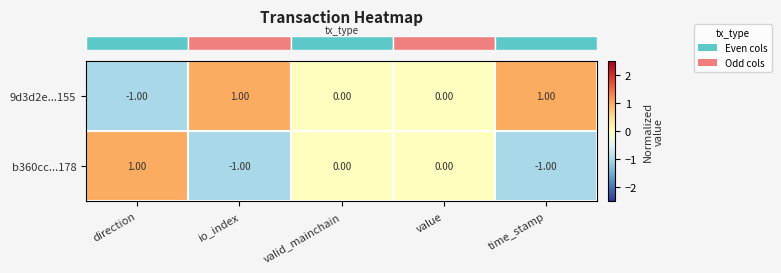

What is the minimum value shown in the chart?

-1